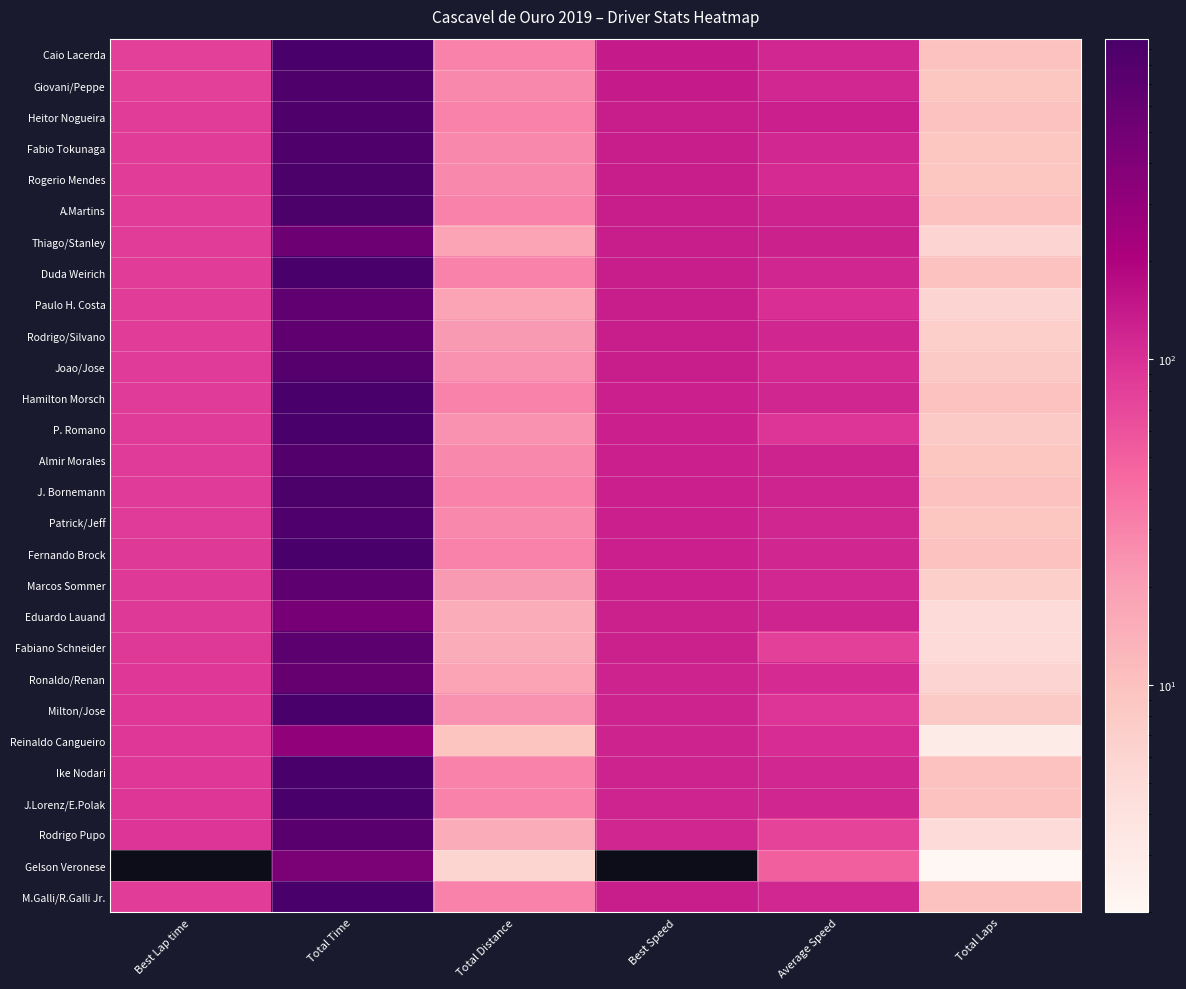

Count the number of data series in this chart.

28